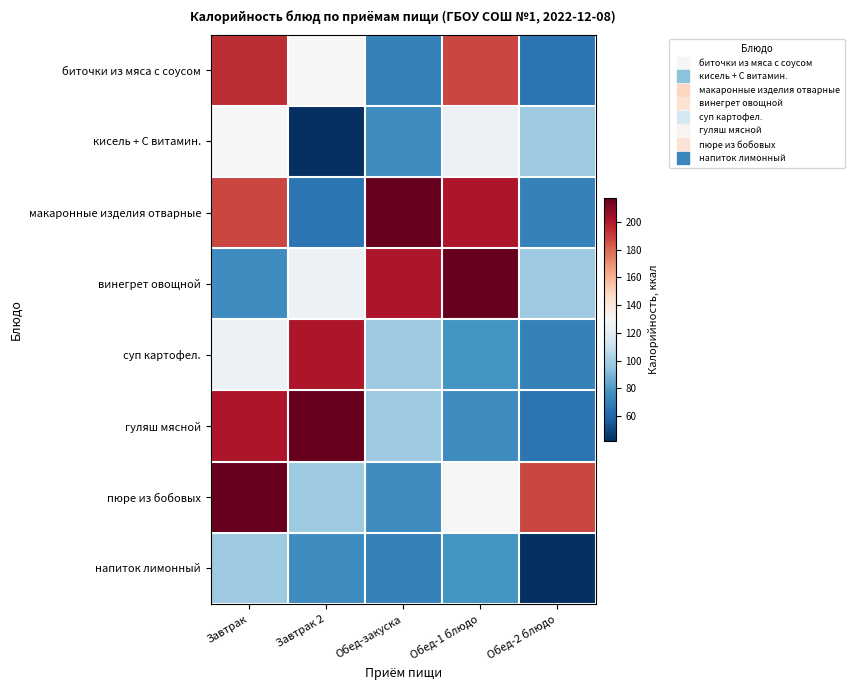

What is the total value across all series at Завтрак 2?

953.9